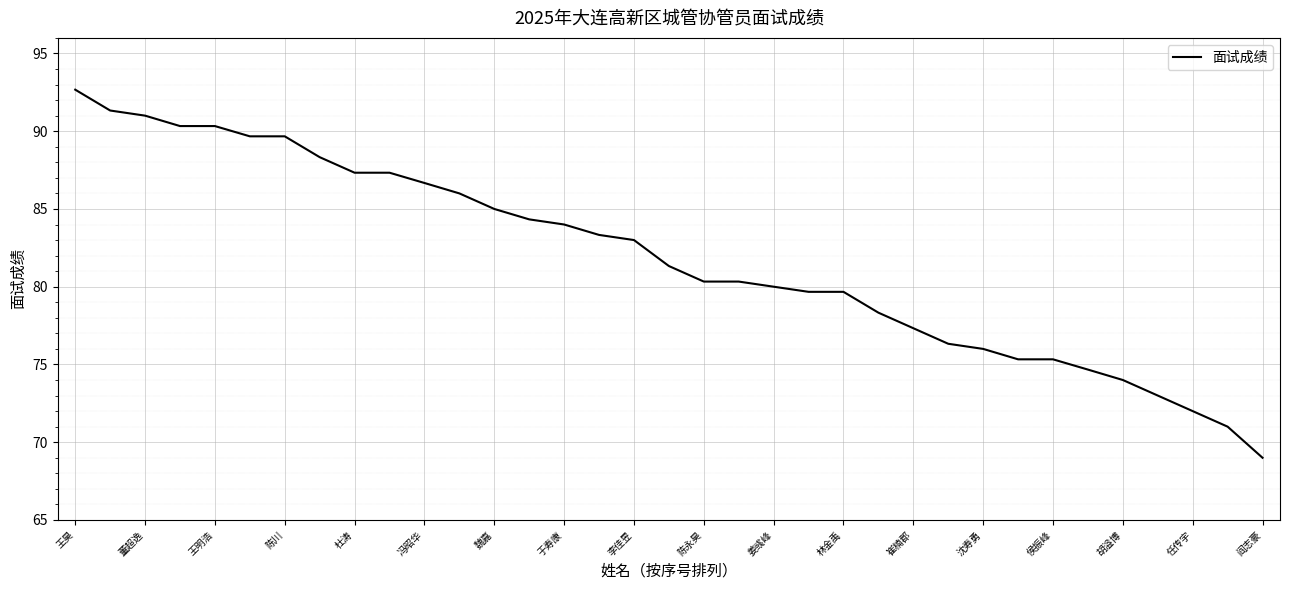

What is the difference between the maximum and minimum values?

23.7